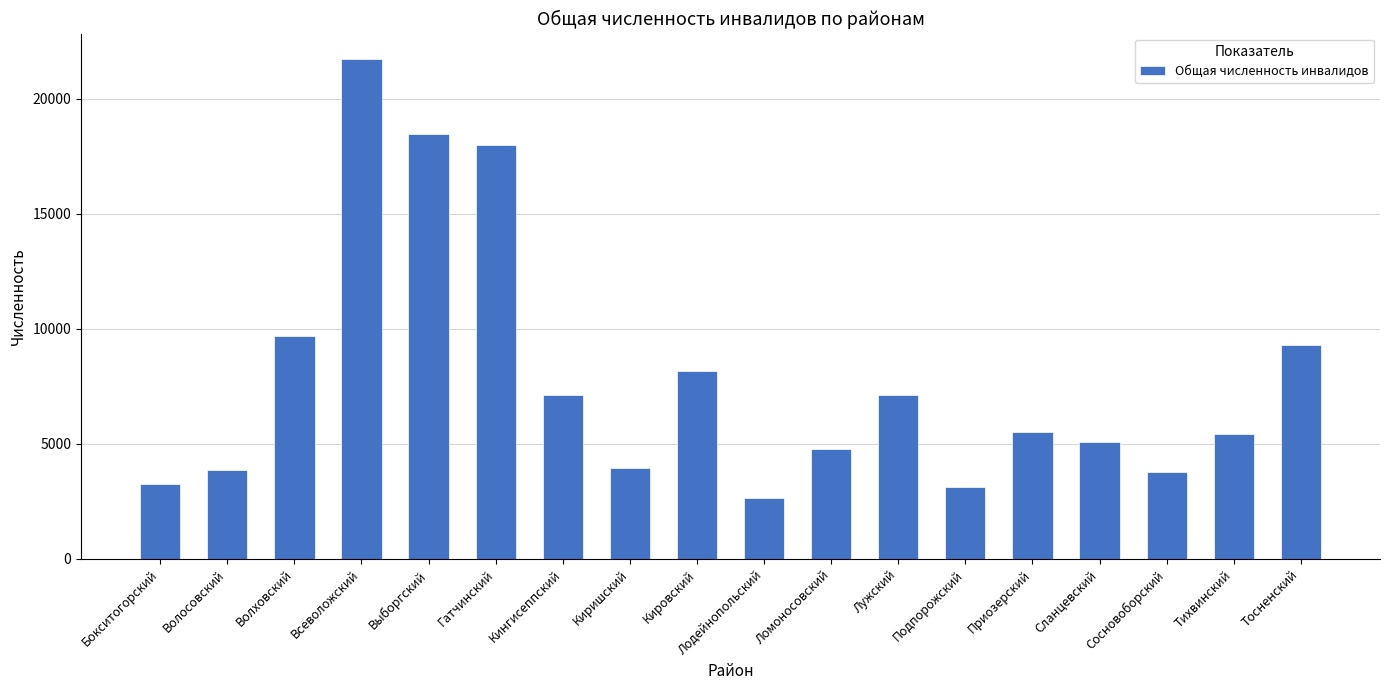

What position from the right is Кингисеппский?

12